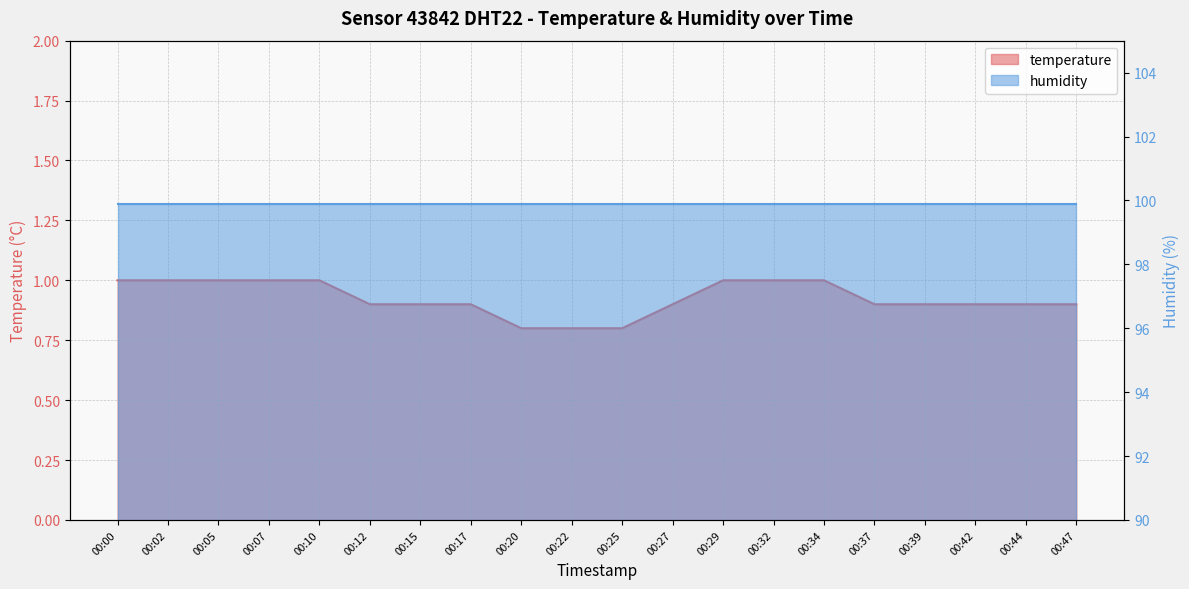

Reading right to left, what are all the values shown in this chart?

00:47=0.9	00:44=0.9	00:42=0.9	00:39=0.9	00:37=0.9	00:34=1.0	00:32=1.0	00:29=1.0	00:27=0.9	00:25=0.8	00:22=0.8	00:20=0.8	00:17=0.9	00:15=0.9	00:12=0.9	00:10=1.0	00:07=1.0	00:05=1.0	00:02=1.0	00:00=1.0